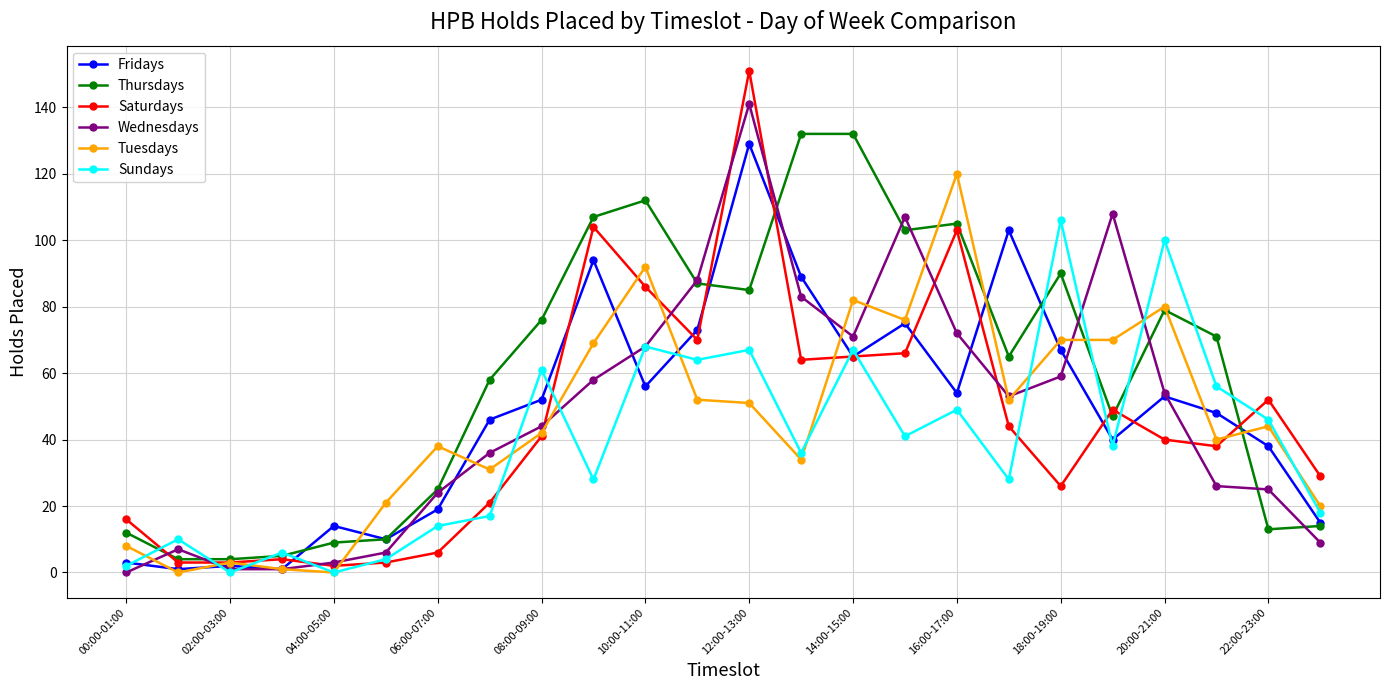

True or false: Saturdays has more than 0 points higher than both neighbors.

True